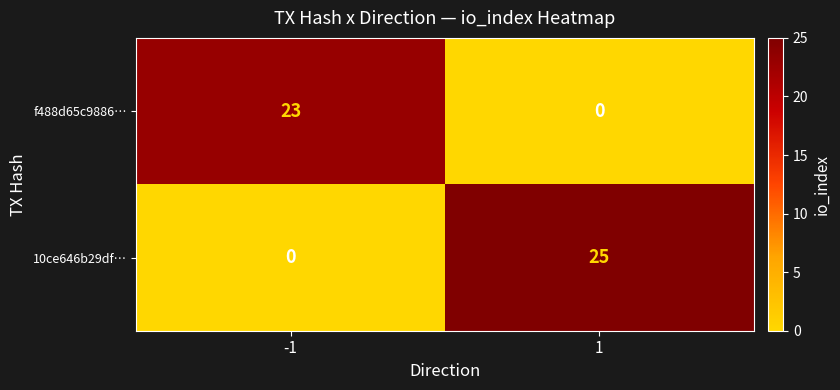

What is the maximum value shown in the chart?

25